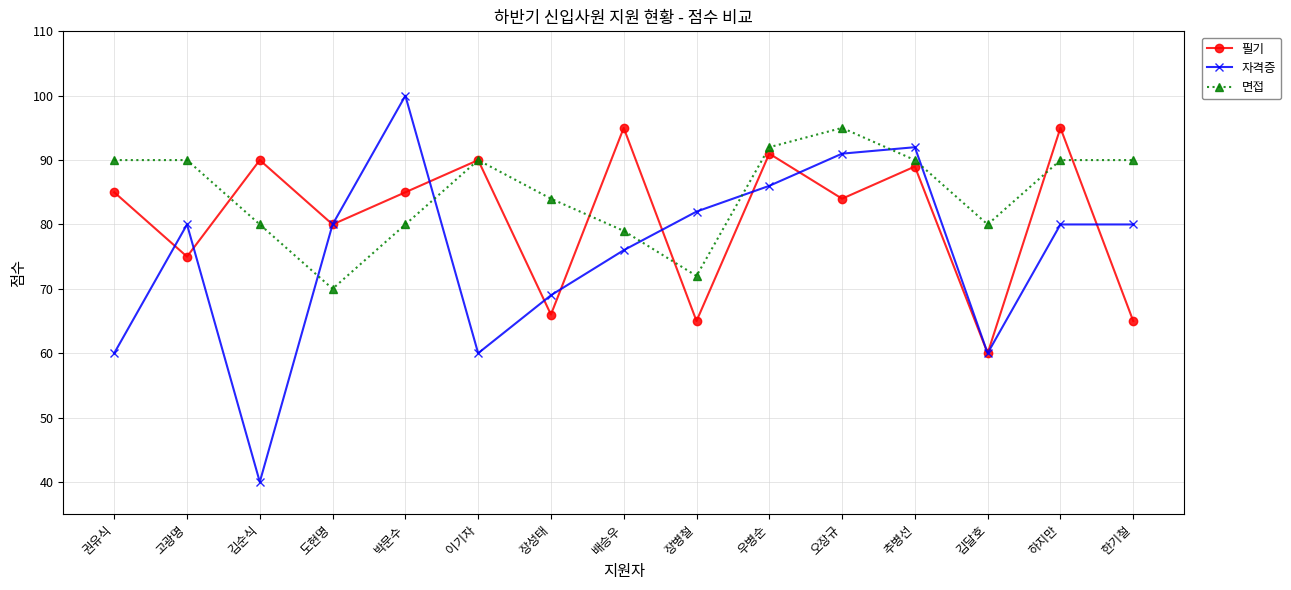

Reading right to left, transcribe all the data shown in this chart.

필기: 65	95	60	89	84	91	65	95	66	90	85	80	90	75	85
자격증: 80	80	60	92	91	86	82	76	69	60	100	80	40	80	60
면접: 90	90	80	90	95	92	72	79	84	90	80	70	80	90	90